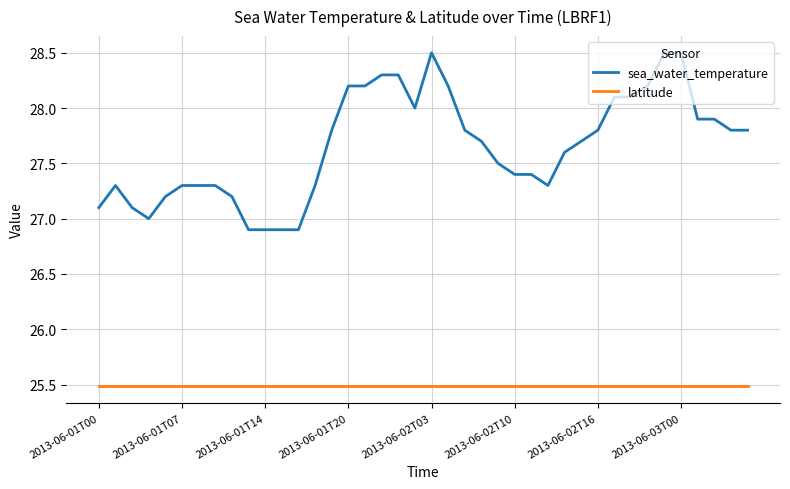

What is the maximum value shown in the chart?

28.5